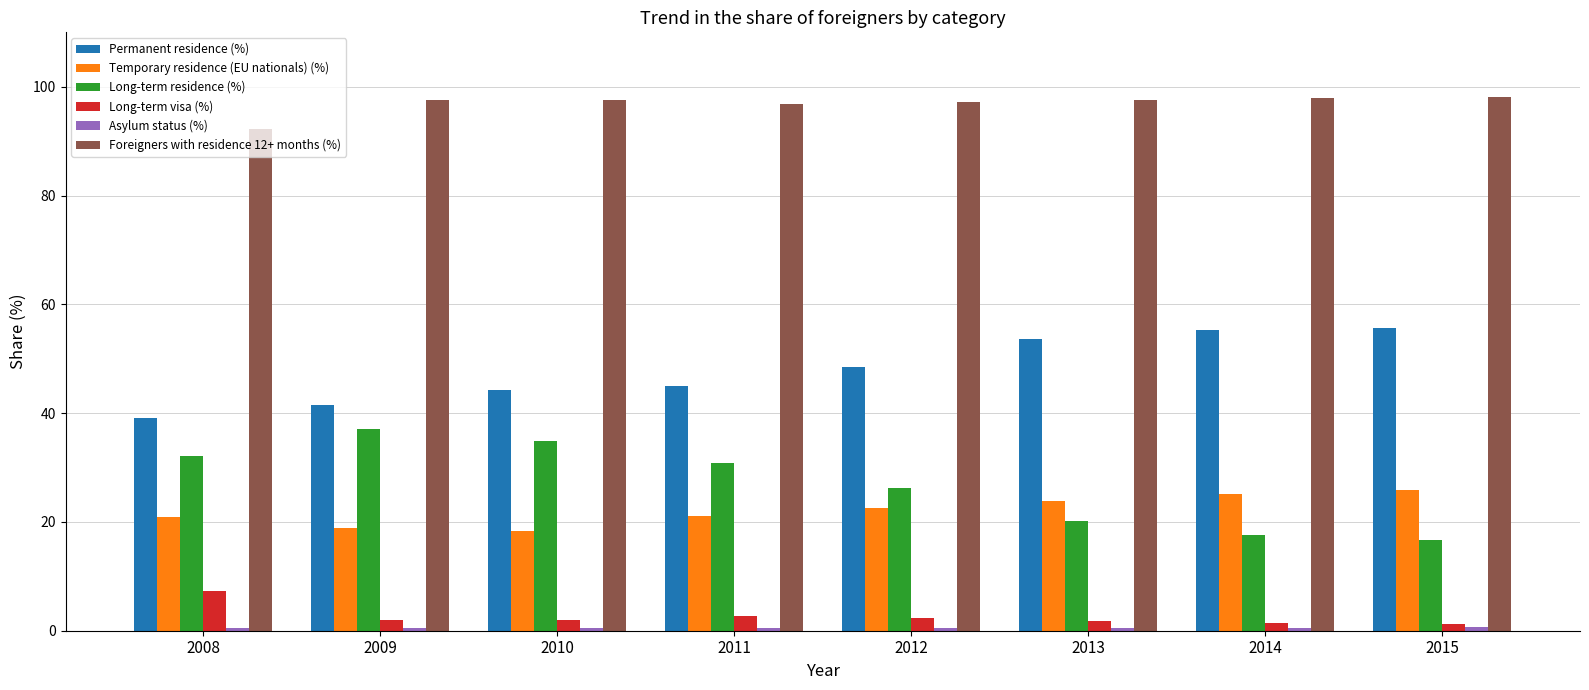

Which series has the largest range (max minus min)?

Long-term residence (%)